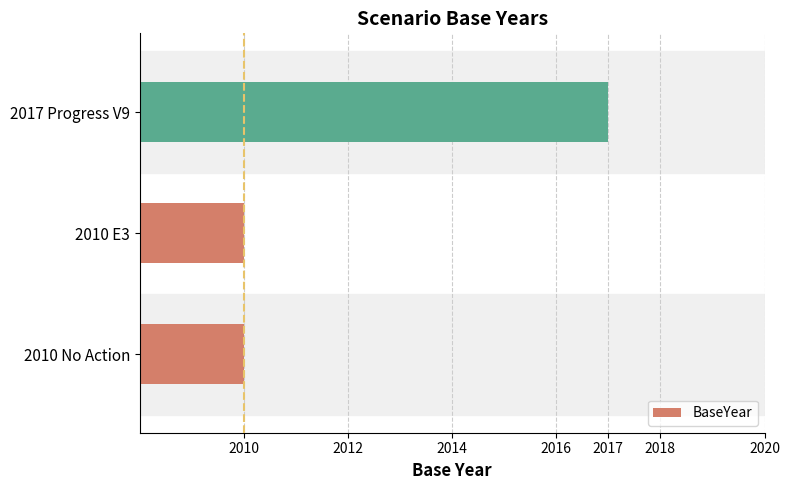

What is the difference between the maximum and second lowest values?

7